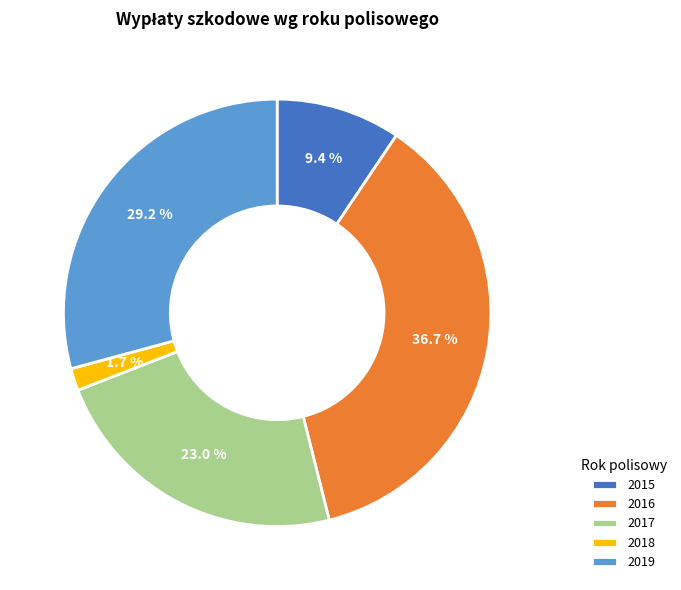

How many slices are in this pie chart?

5